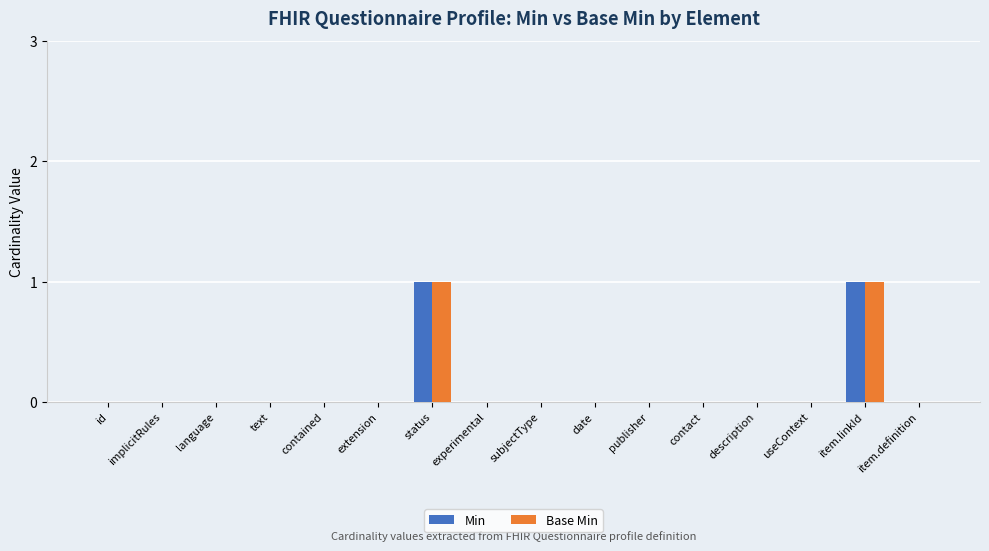

The Base Min series shows 0 at subjectType. True or false?

True